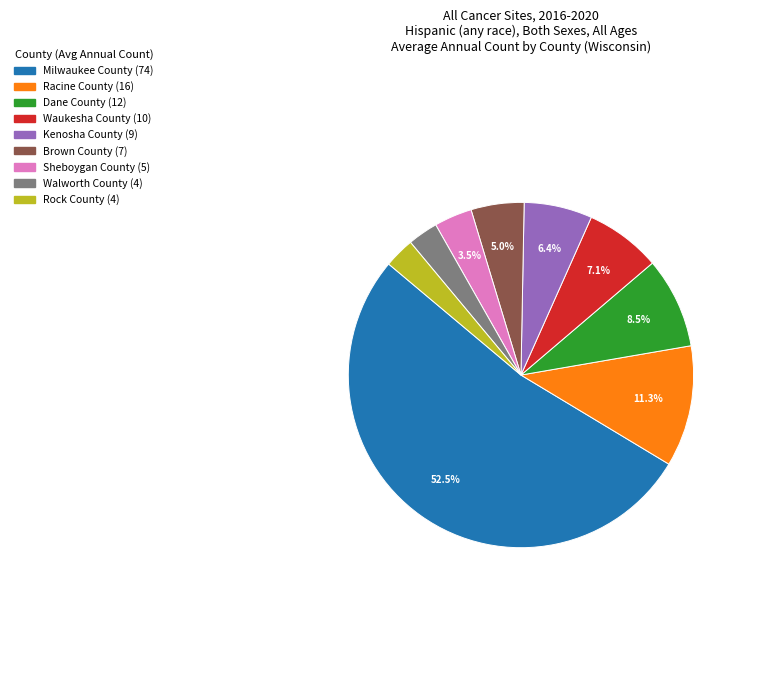

Does Milwaukee County represent more than half of the total?

Yes